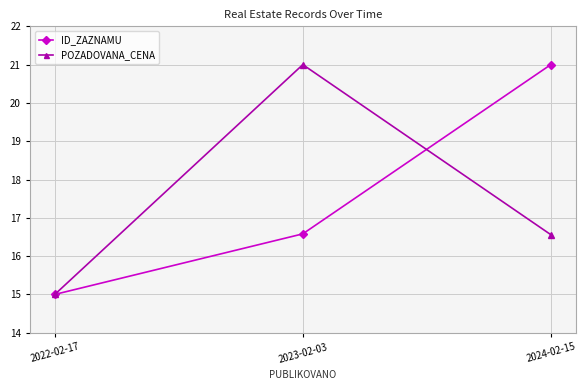

What is the label of the 3rd point from the left?

2024-02-15